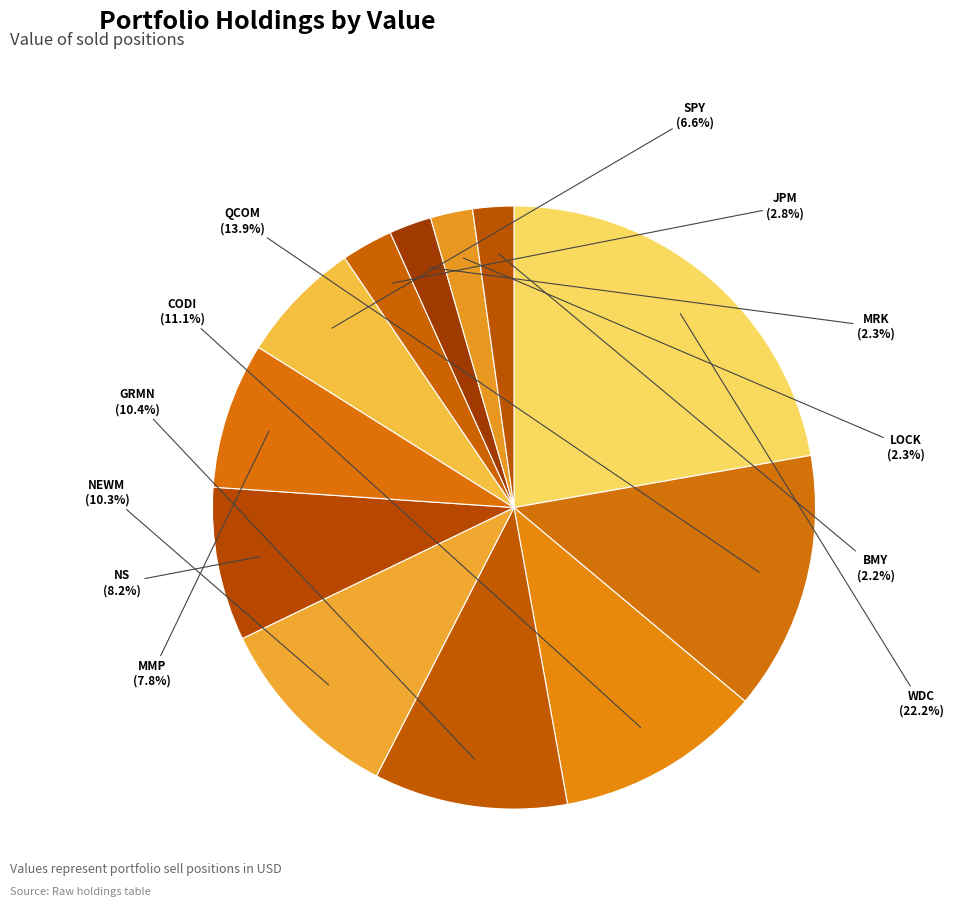

Does MRK account for over 50% of the chart?

No